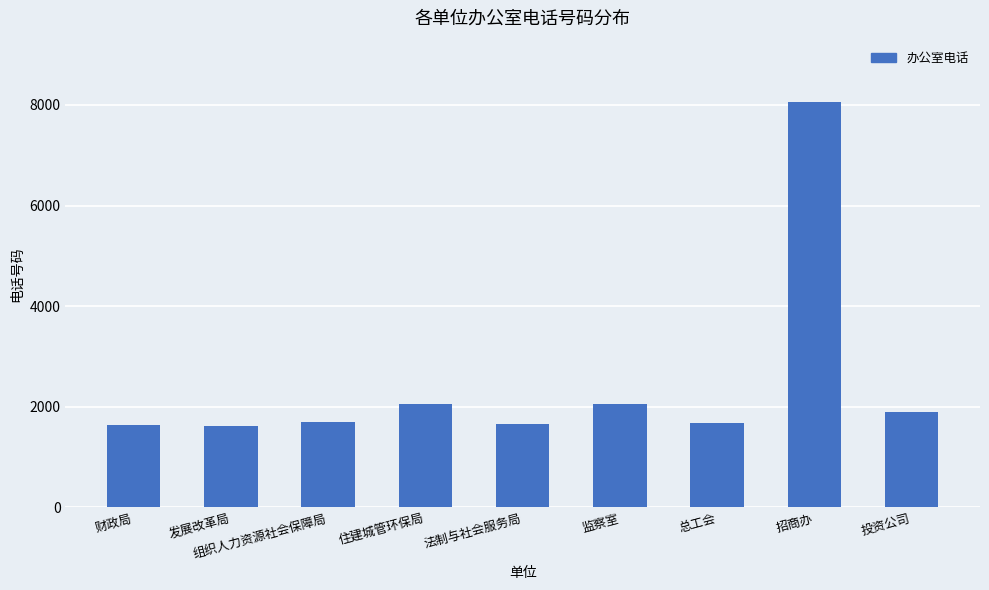

What is the smallest value displayed?

1621